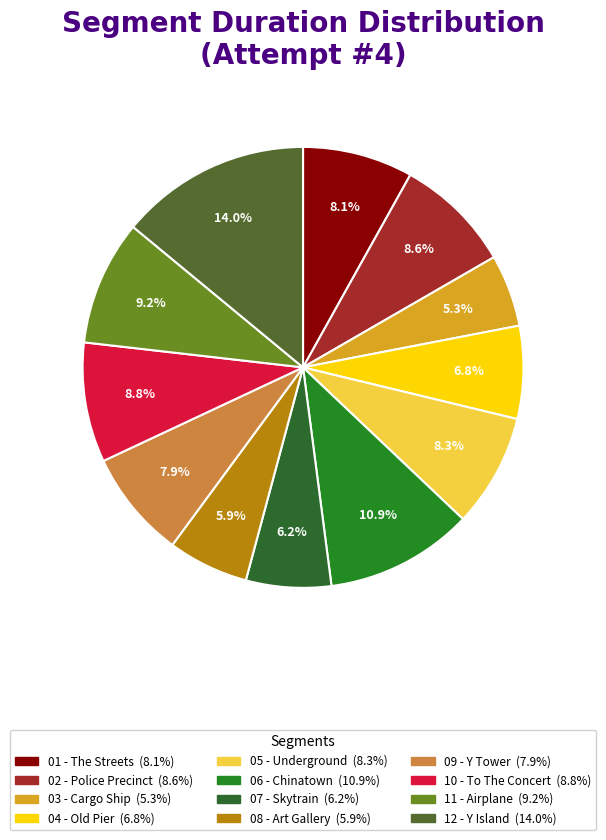

How many segments does this pie chart have?

12